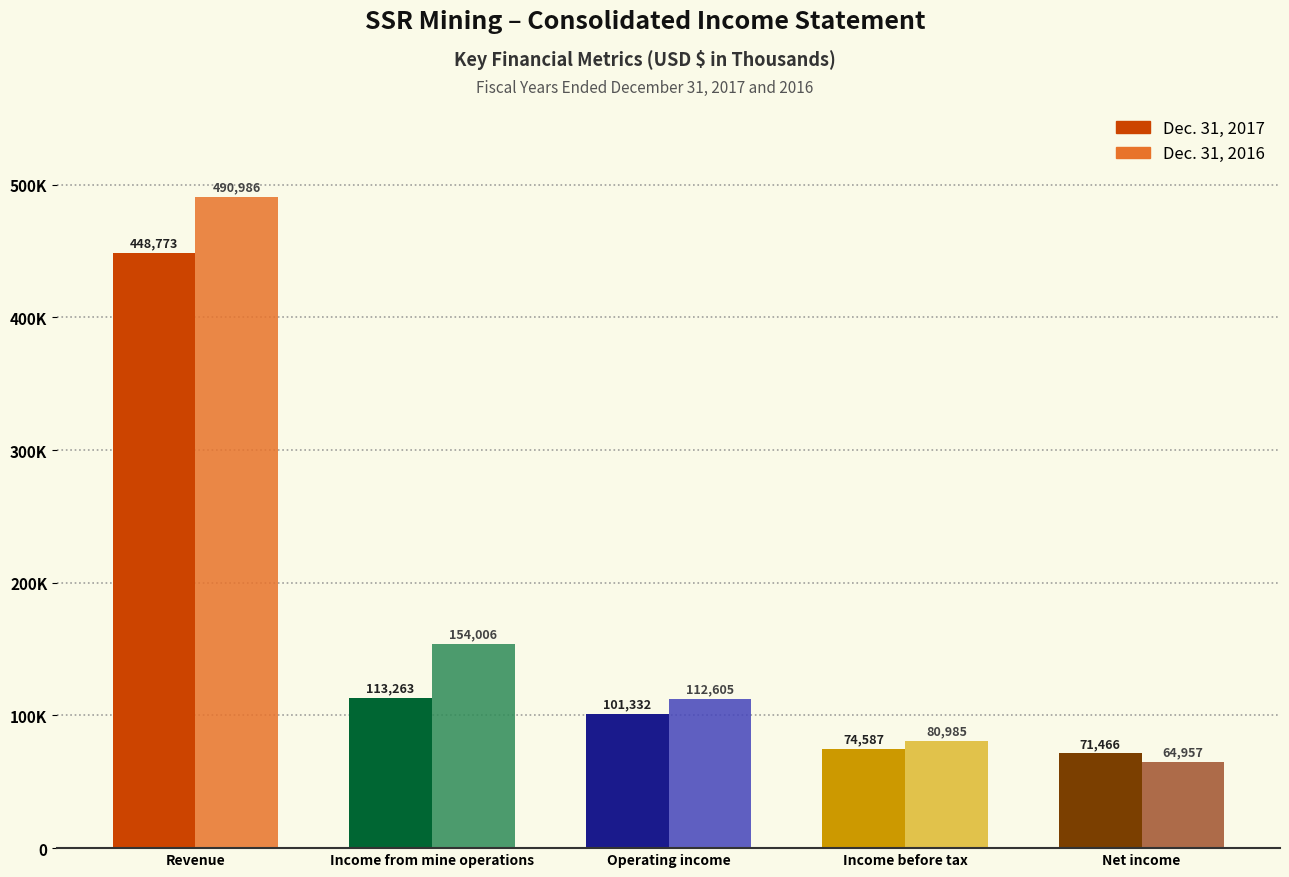

Are the bars horizontal?

No